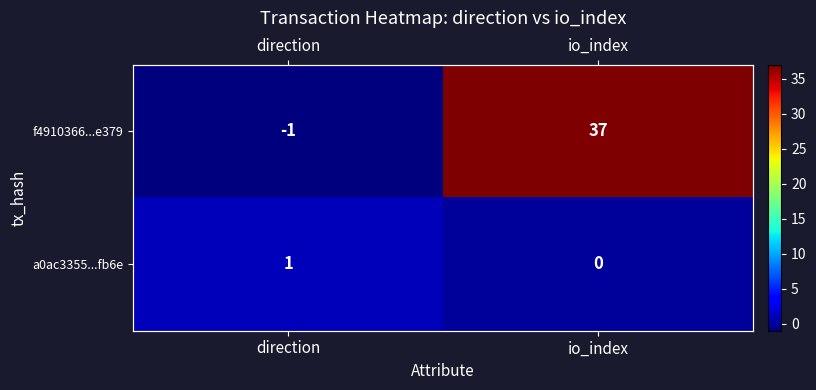

How many a0ac3355...fb6e values are between 0 and 1?

2